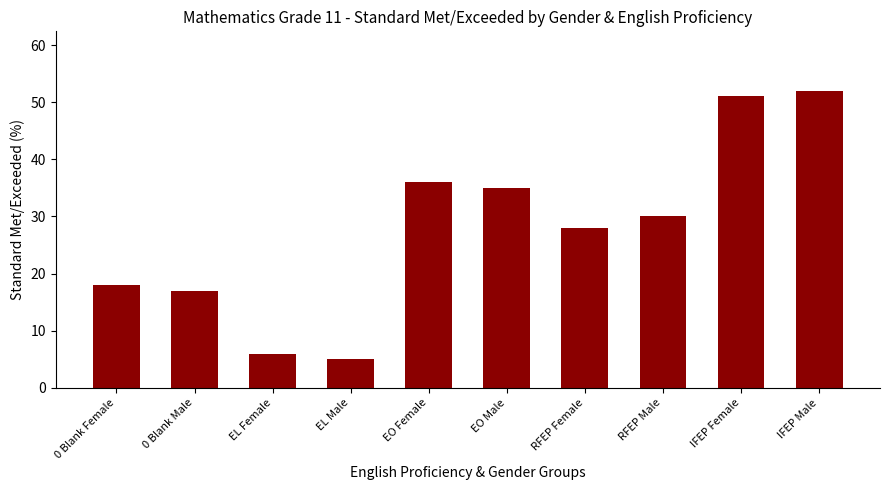

What value does the data have at RFEP Female, to the nearest 5?

30